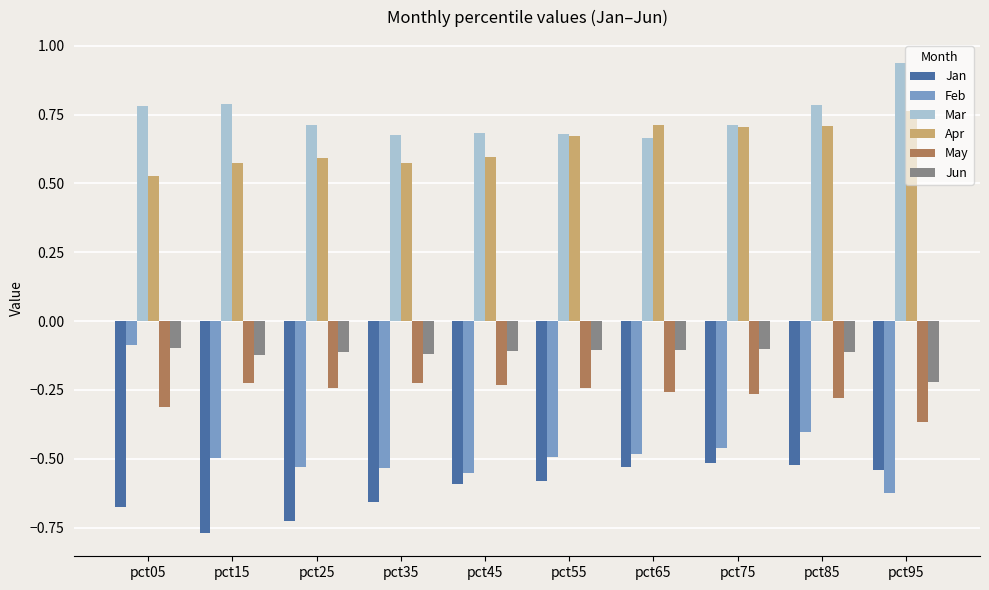

Which series has the largest total across all categories?

Mar